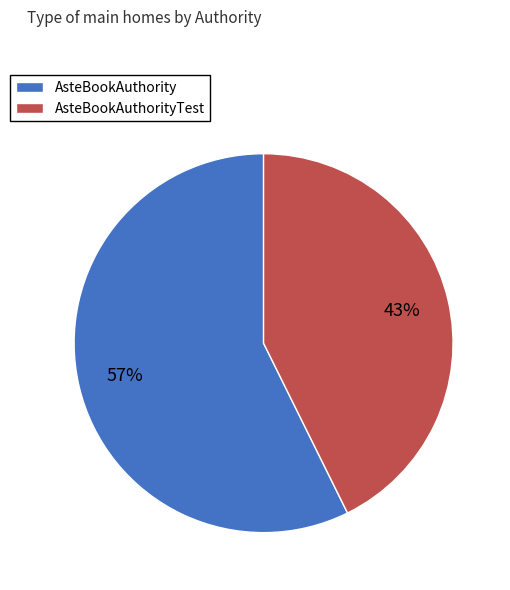

To the nearest percent, what portion does AsteBookAuthorityTest represent?

43%